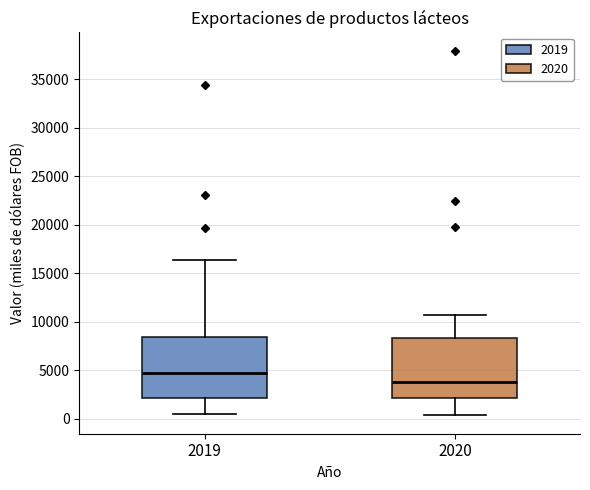

Which box's median line is the highest?

2019